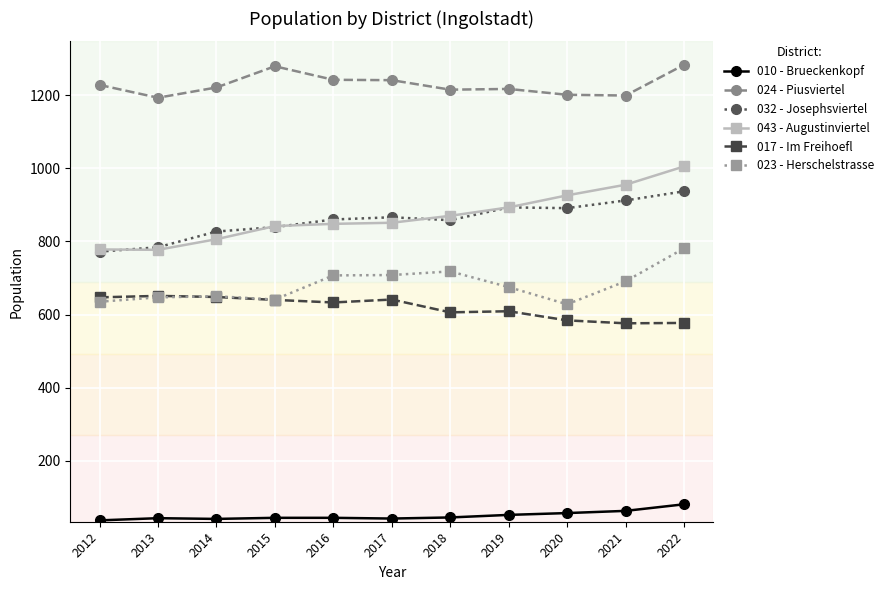

How many lines are shown in the chart?

6